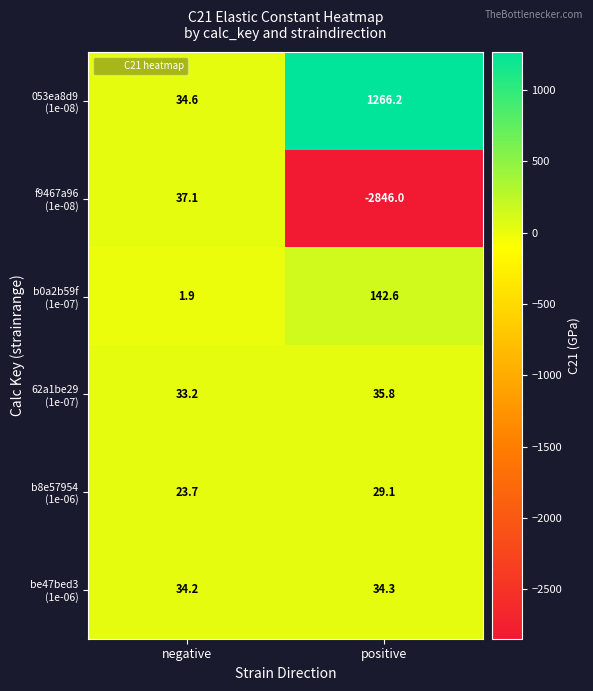

What is the spread (max minus min) of values at negative?

35.2